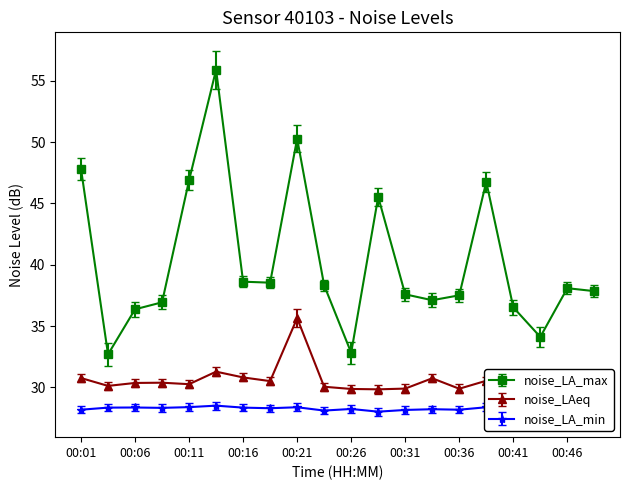

What is the total value across all series at 00:08?

95.7